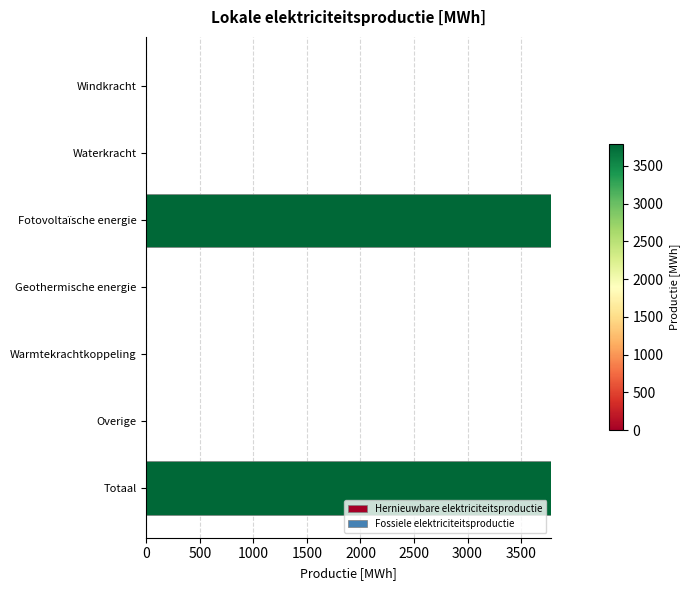

What is the greatest value displayed?

3782.7